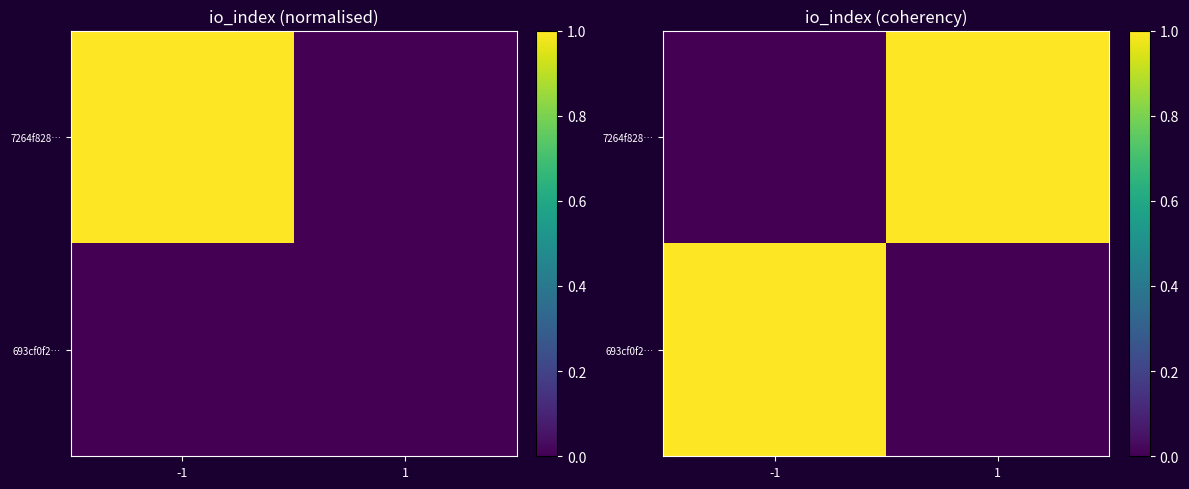

What is the spread (max minus min) of values at -1?

1